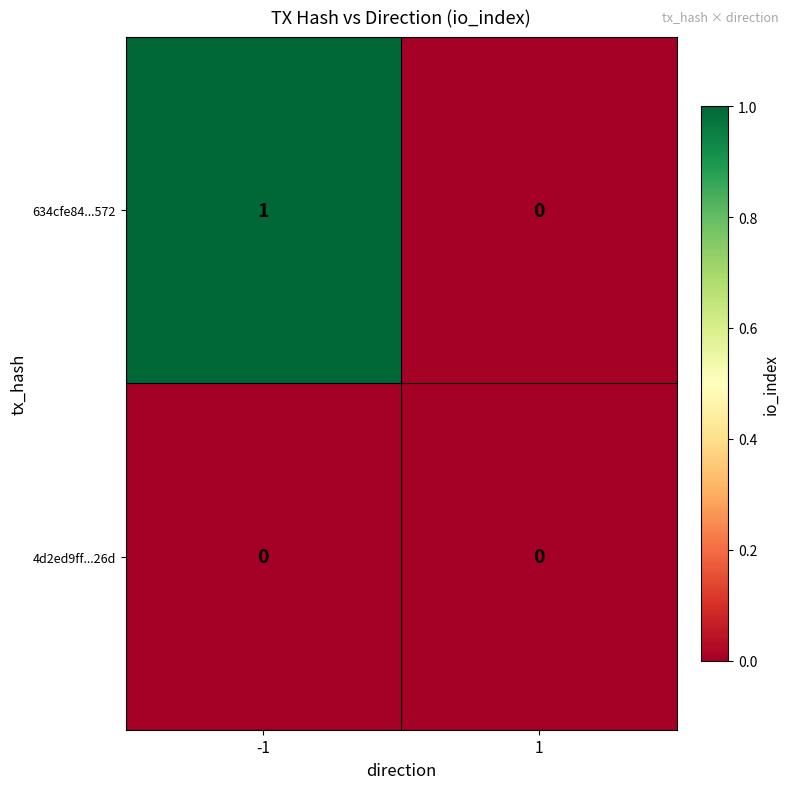

Reading left to right, transcribe all the data shown in this chart.

634cfe84...572: -1=1	1=0
4d2ed9ff...26d: -1=0	1=0